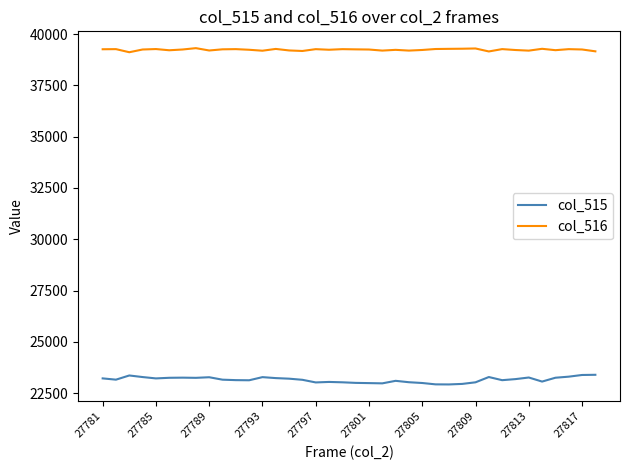

What is the highest value of the col_515 series?

23397